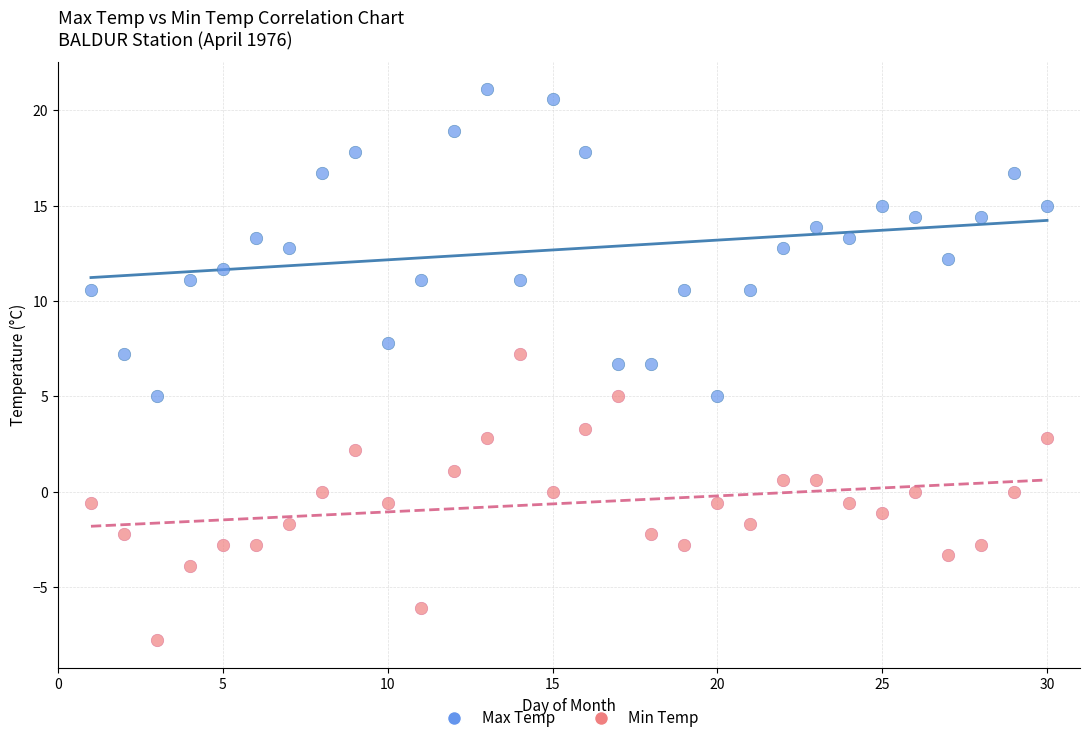

Which series contains the highest Y value?

Max Temp